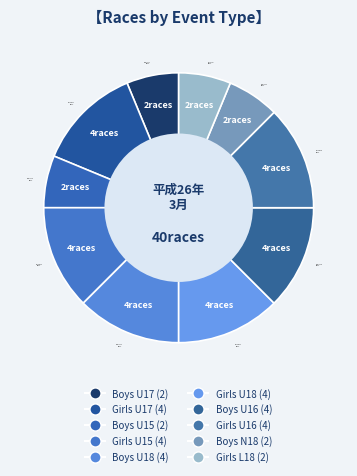

Count the number of slices in the pie.

10